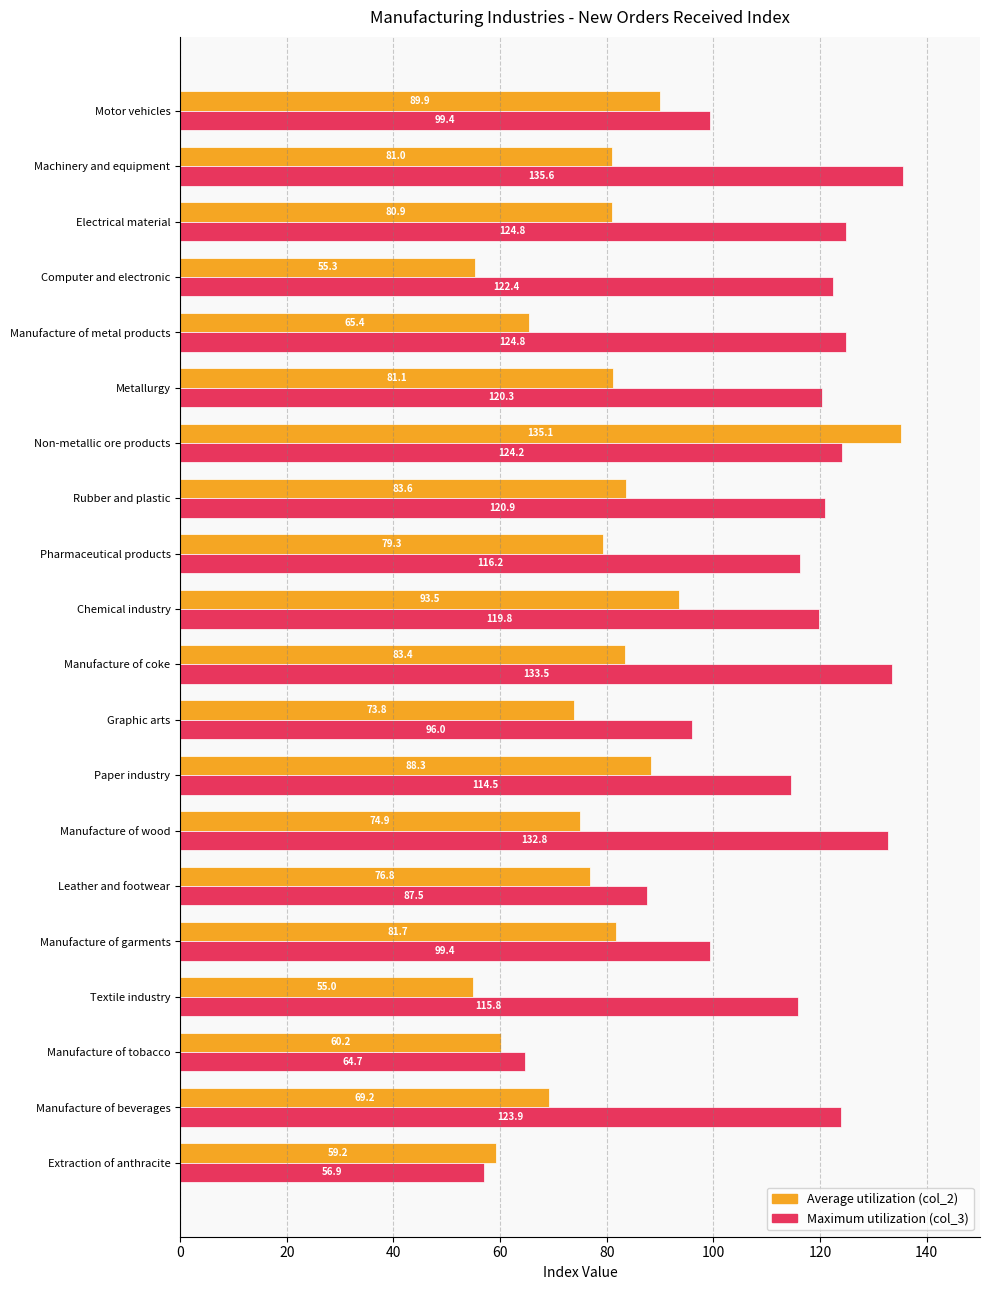

At how many categories does at least one series exceed 91?

17